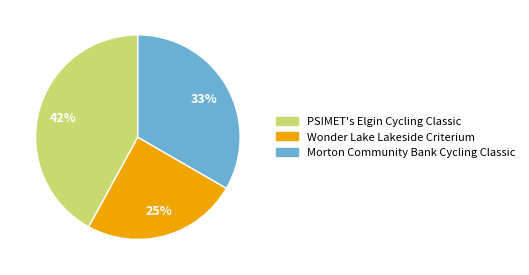

Does Morton Community Bank Cycling Classic account for over 50% of the chart?

No